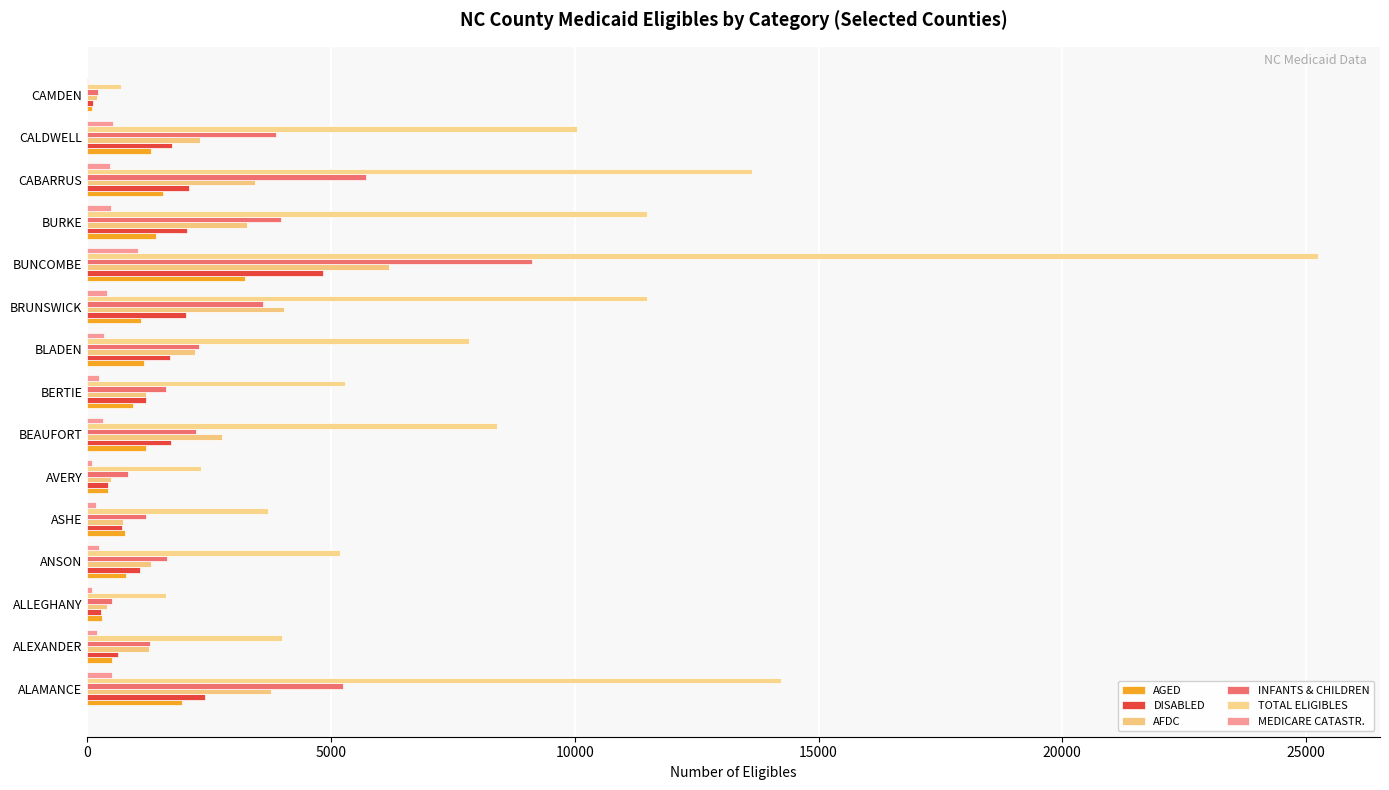

How many data points does each series have?

15